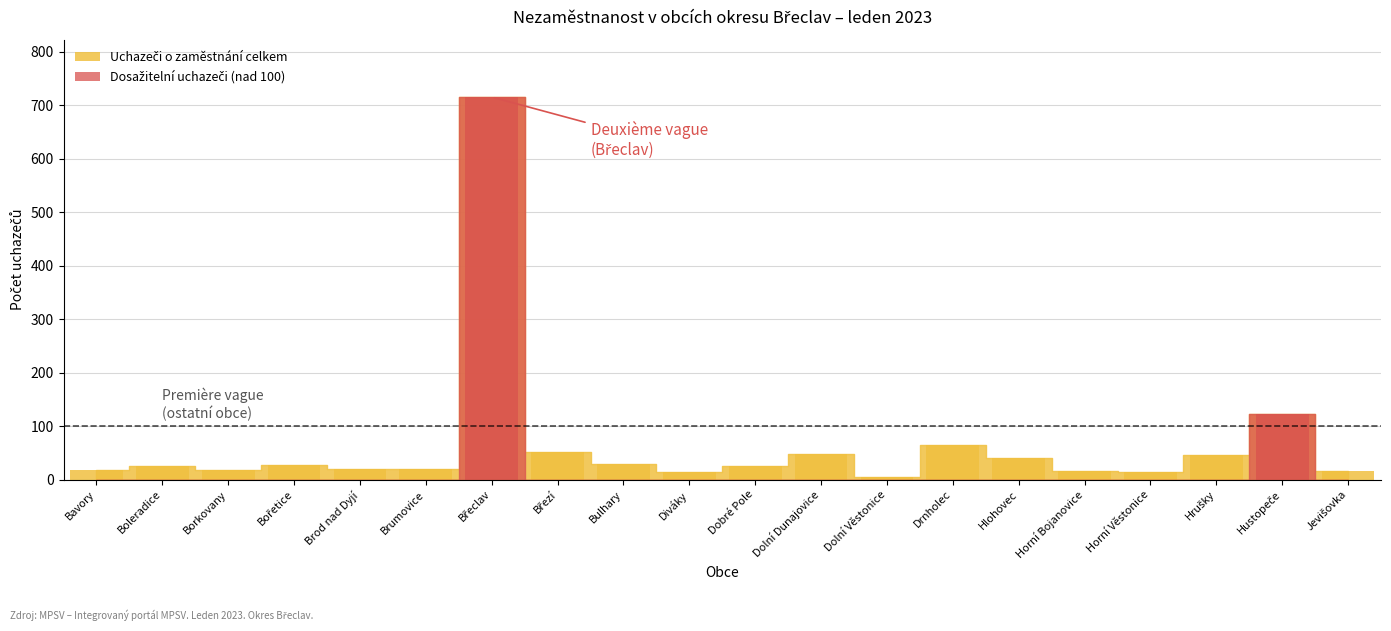

At how many categories does at least one series exceed 214?

1